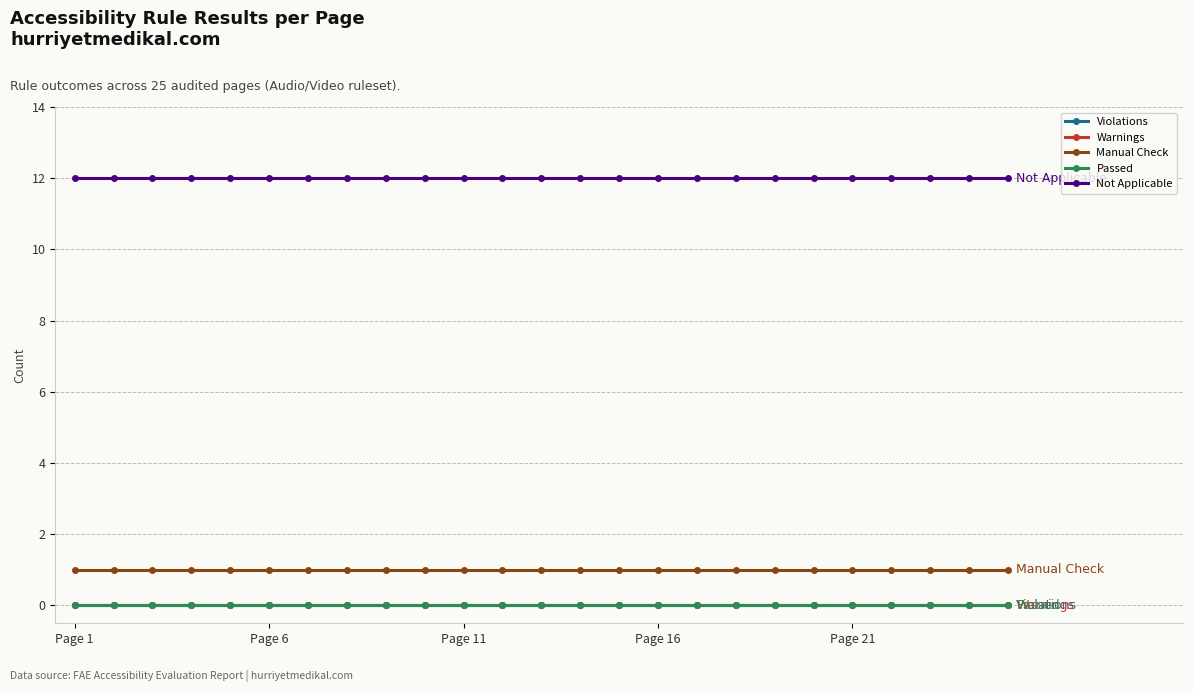

At which category is the sum across all series the highest?

Page 1